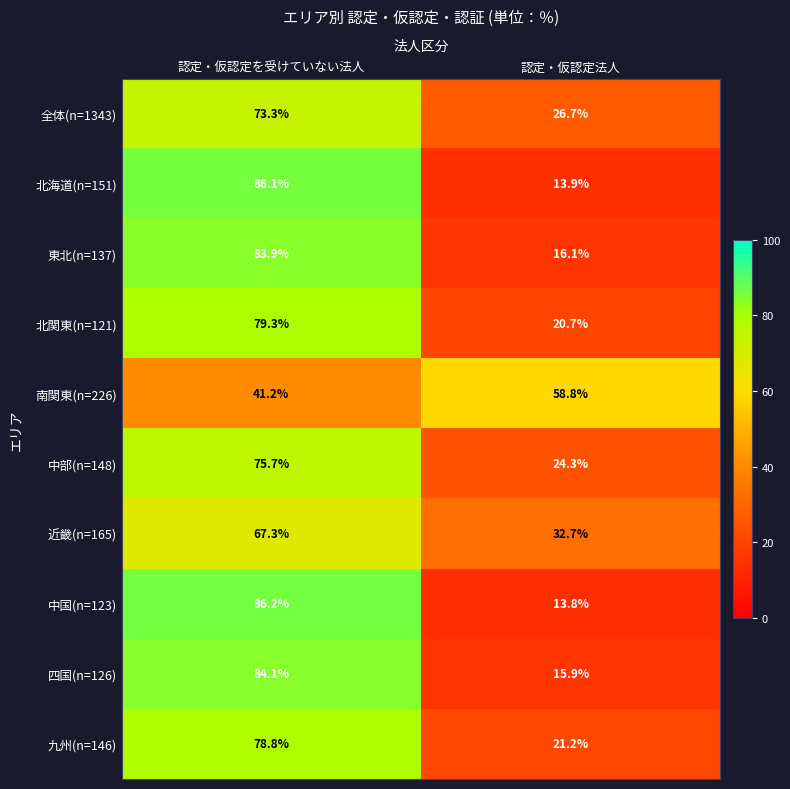

What is the sum of all 全体(n=1343) values?

100.0